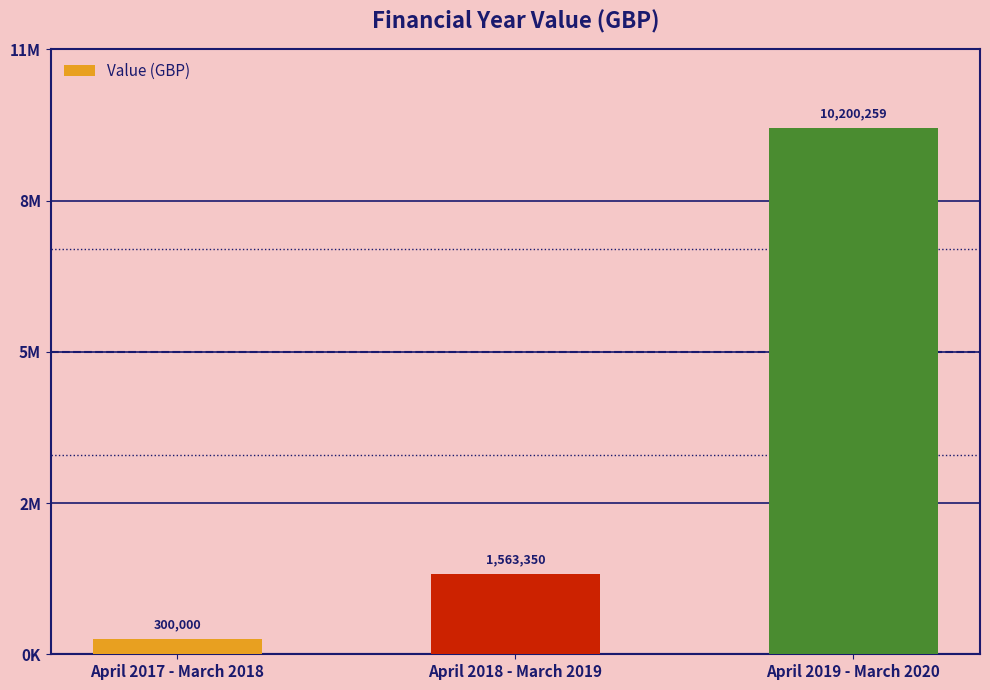

Are the bars horizontal?

No